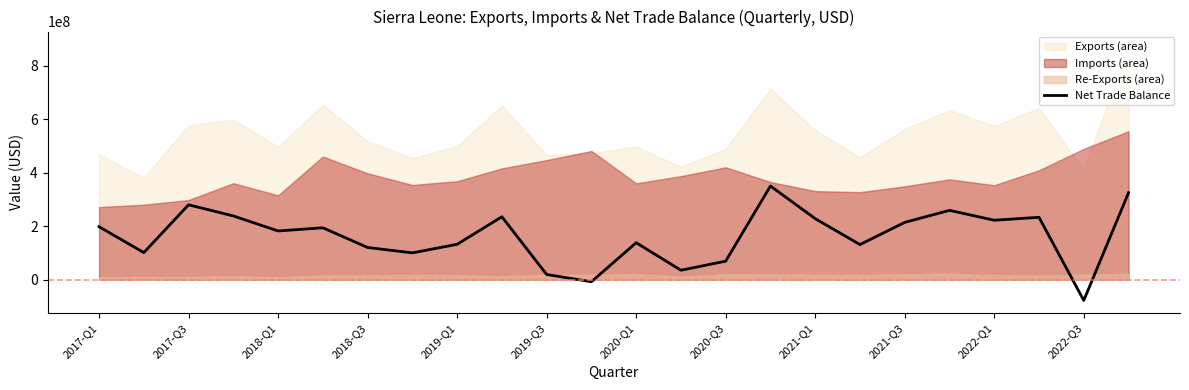

The value of Net Trade Balance at 2020-Q1 is 48085472.8. True or false?

False